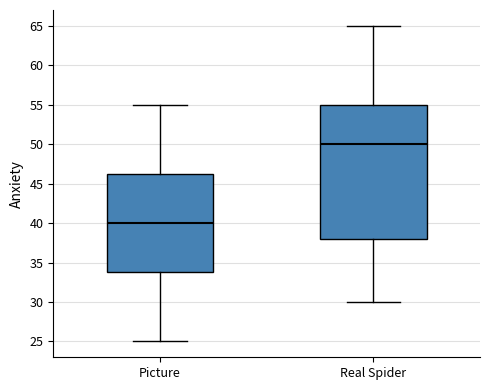

Reading left to right, transcribe this box plot: for each box, give where its median line is, the range the box spans, and where its two whiskers end, as read against the y-axis. The values are not printed on the chart, so give them approximately, as read against the axis.

Picture: median 40.0, box 34.0 to 46.5, whiskers 25.0 to 55.0
Real Spider: median 50.0, box 38.0 to 55.0, whiskers 30.0 to 65.0